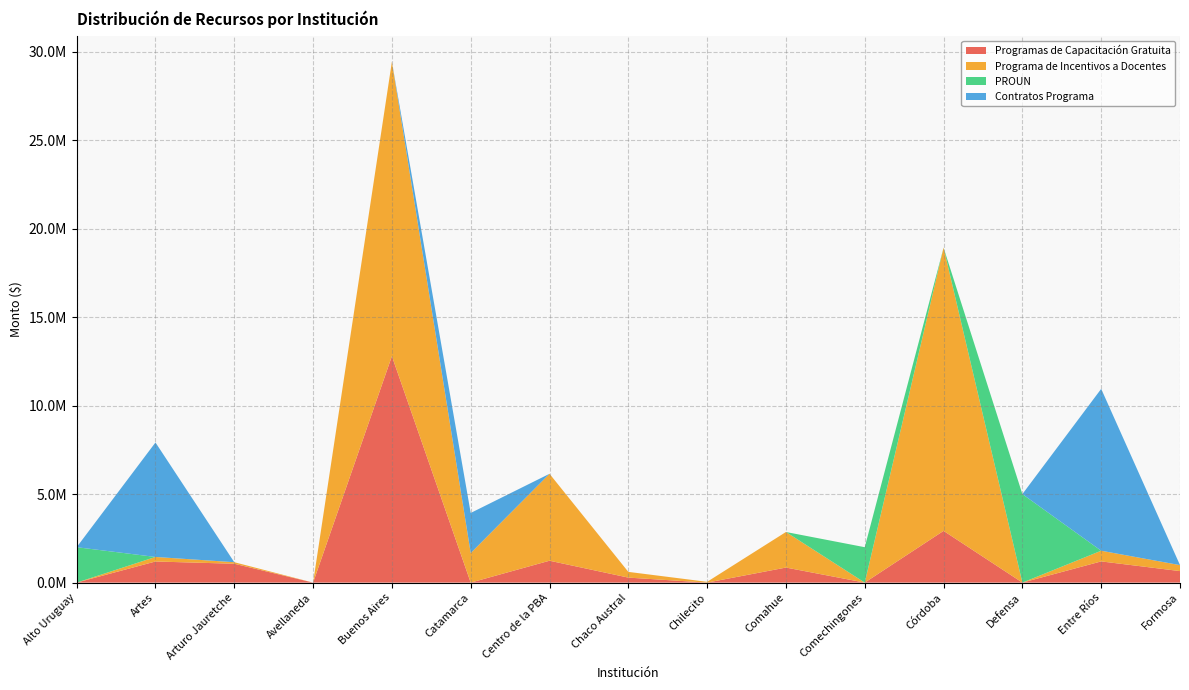

Reading right to left, what are all the values shown in this chart?

Programas de Capacitación Gratuita: 650000	1197573	0	2922105	0	850000	0	281836	1236345	0	12791607	0	1065477	1192427	0
Programa de Incentivos a Docentes: 338000	603000	0	16000000	0	2009000	44000	324000	4911000	1671000	16638000	1000	87000	257000	0
PROUN: 0	0	5000000	0	2000000	0	0	0	0	0	0	0	0	0	2000000
Contratos Programa: 0	9144526	0	0	0	0	0	0	0	2263544	0	0	0	6466645	0